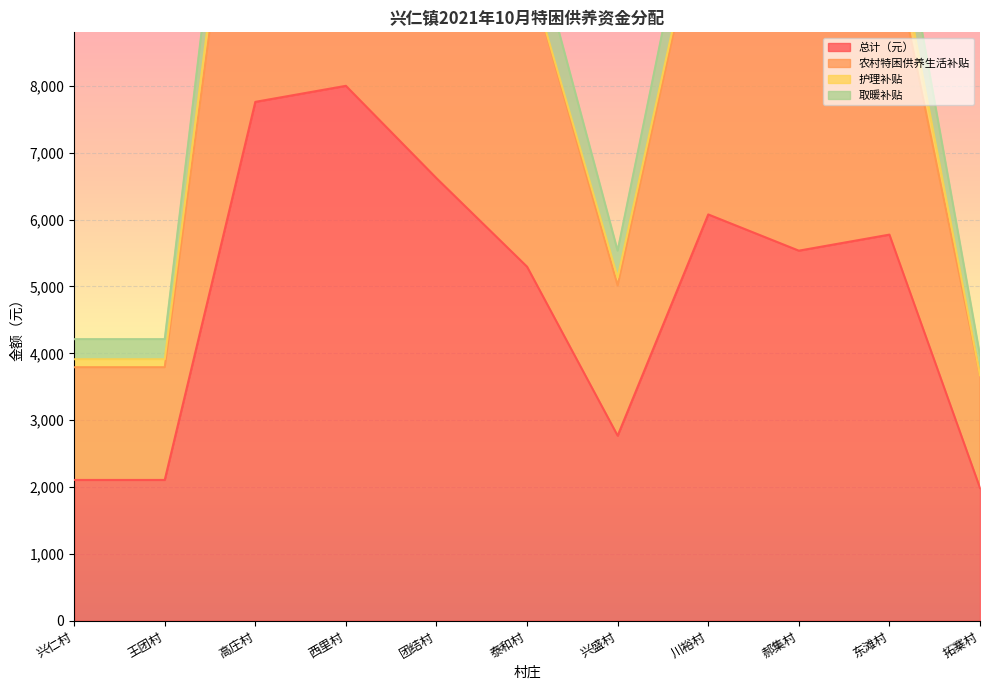

What is the approximate value of 总计（元） at 高庄村?

7762